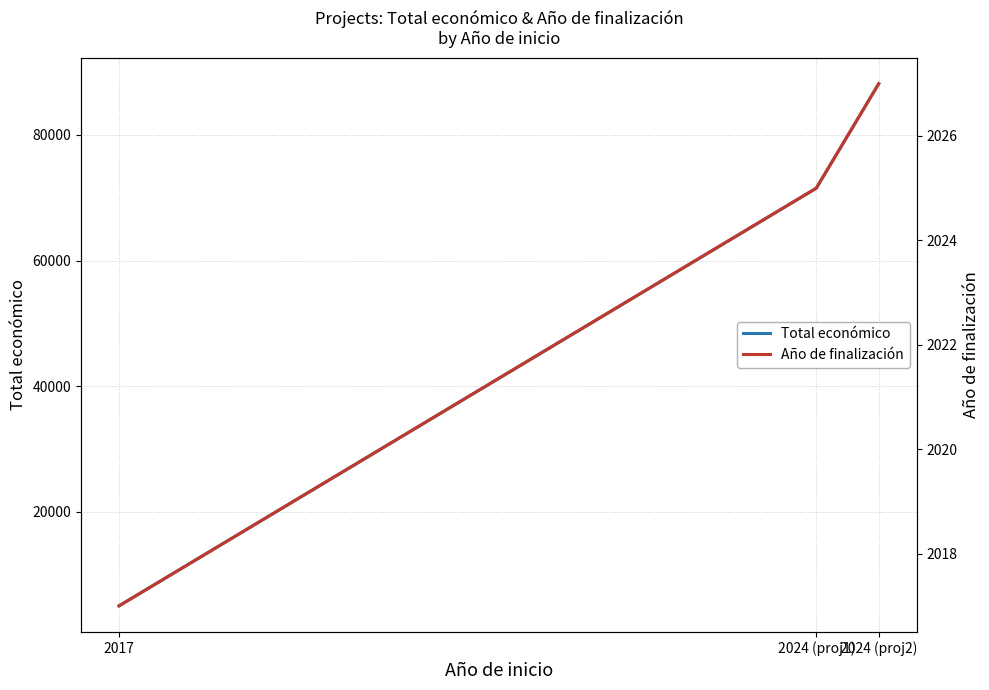

What is the difference between the maximum and minimum values in the Año de finalización series?

10